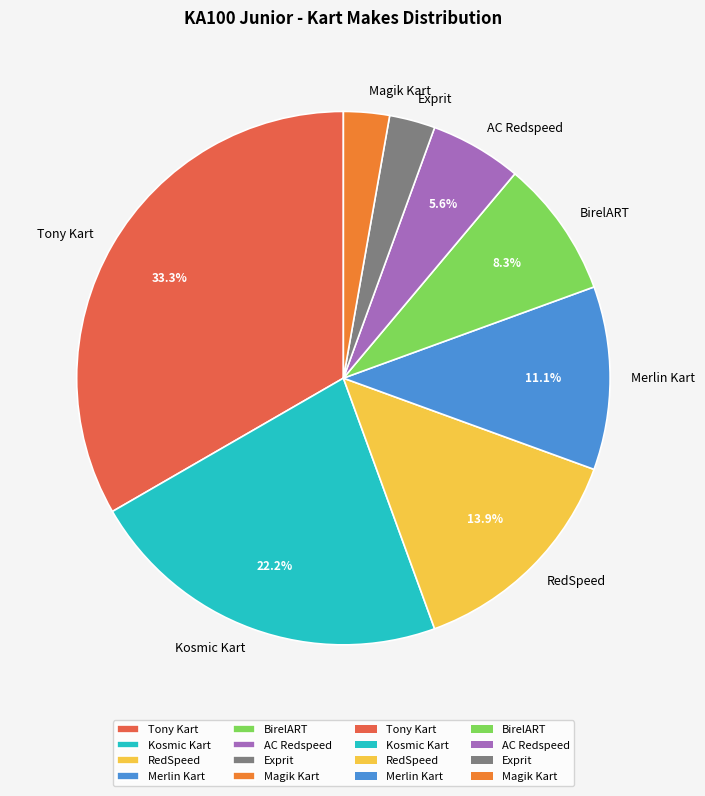

What percentage is NOT represented by BirelART?

91.7%